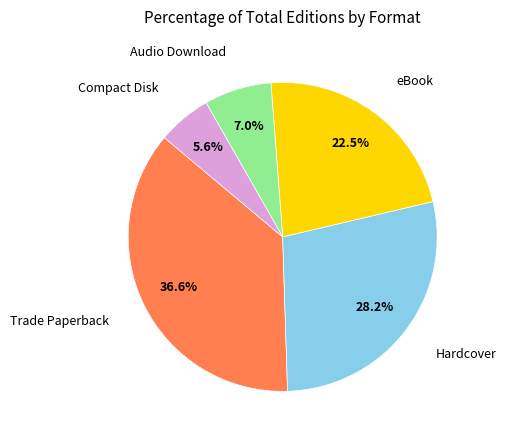

Is there a majority slice in this chart?

No